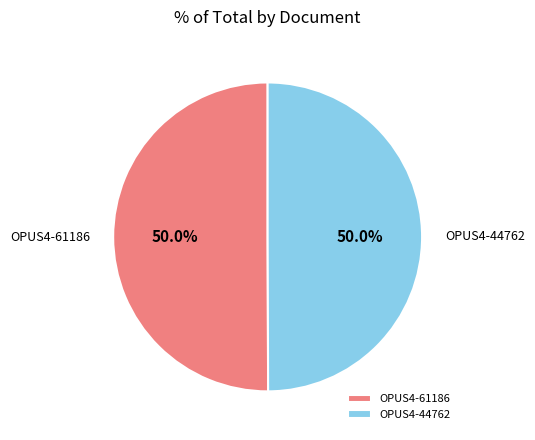

Is it true that OPUS4-61186 is 50% of the pie?

True